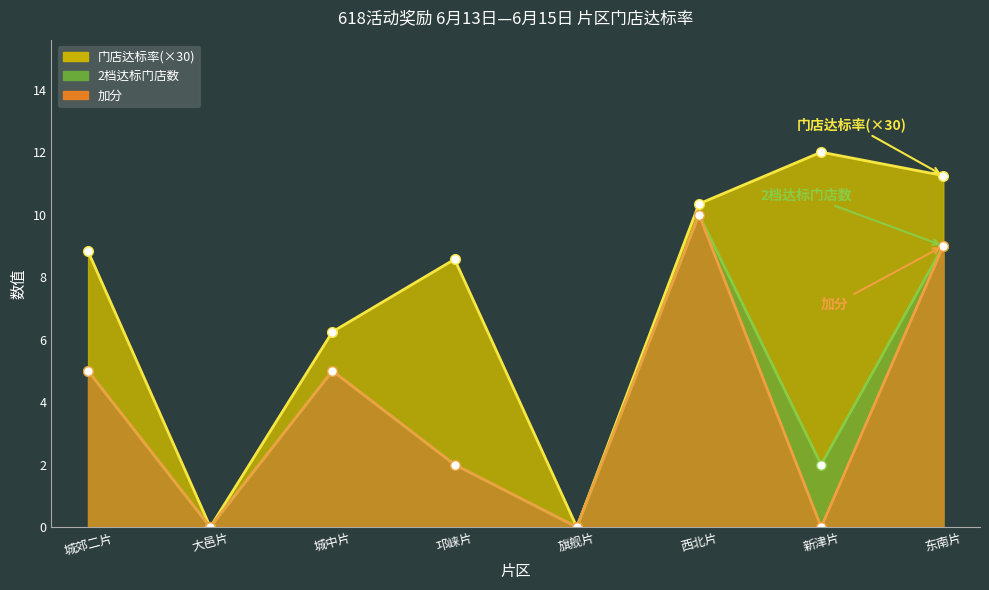

What is the sum of all 门店达标率 values?

57.2